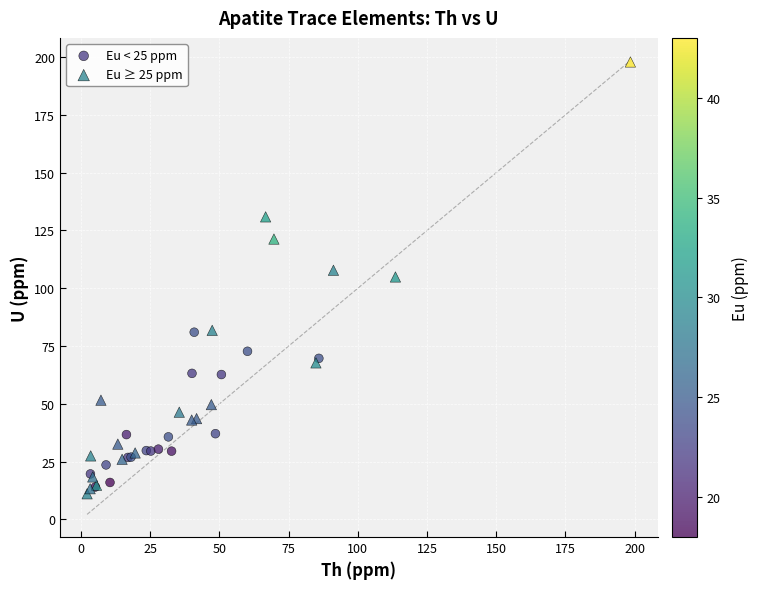

Which series has the widest spread of Y values?

Eu ≥ 25 ppm